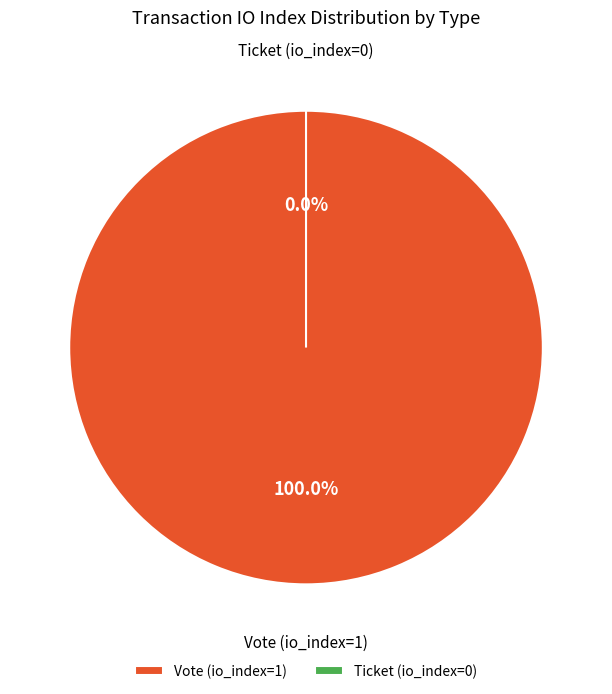

Which category has the biggest portion of the pie?

Vote (io_index=1)